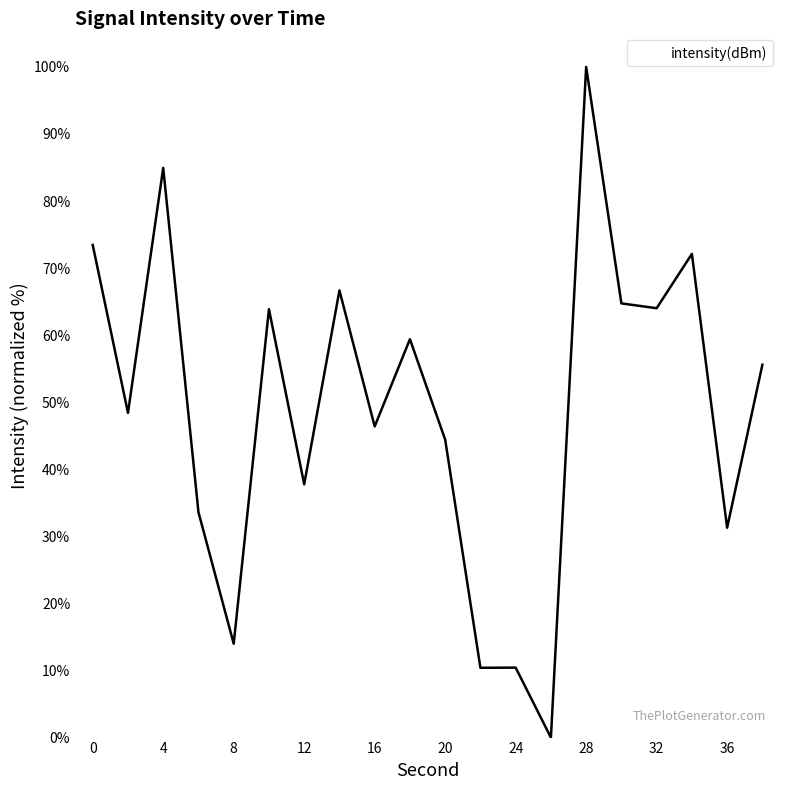

What is the difference between the maximum and minimum values?

100.0